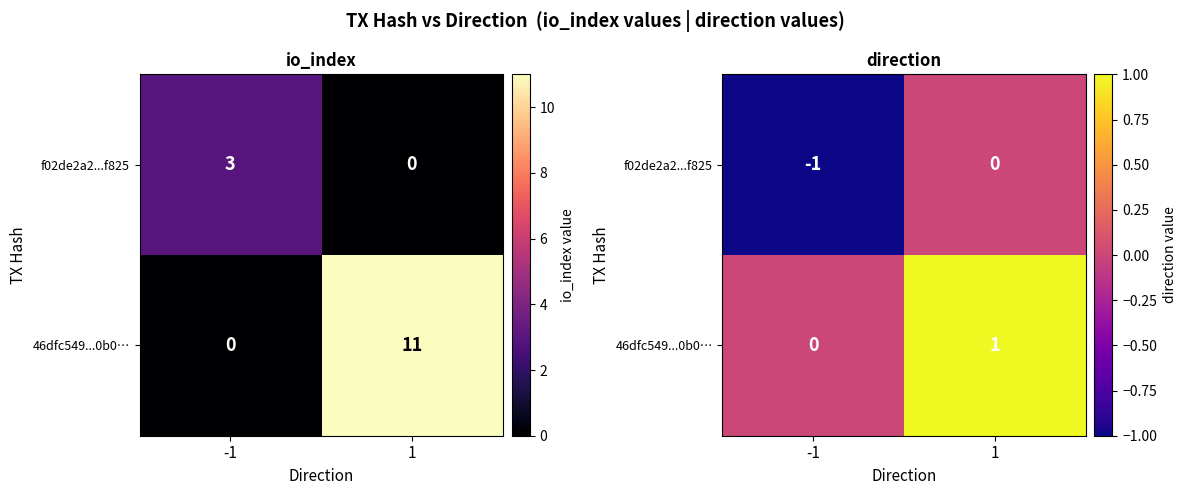

At which category is the sum across all series the highest?

1